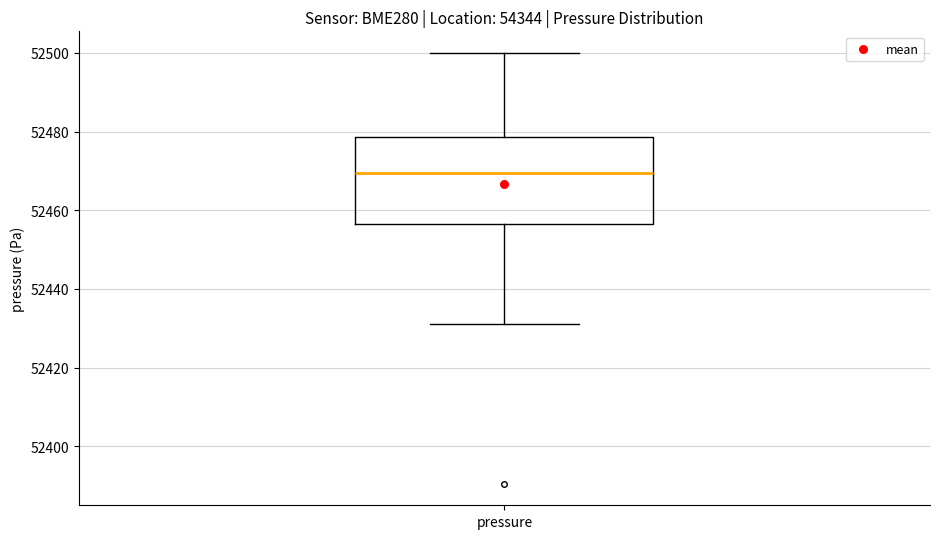

Transcribe this box plot: give where the median line is, the range the box spans, and where the two whiskers end, as read against the y-axis. The values are not printed on the chart, so give them approximately, as read against the axis.

median 52470, box 52456 to 52478, whiskers 52432 to 52500